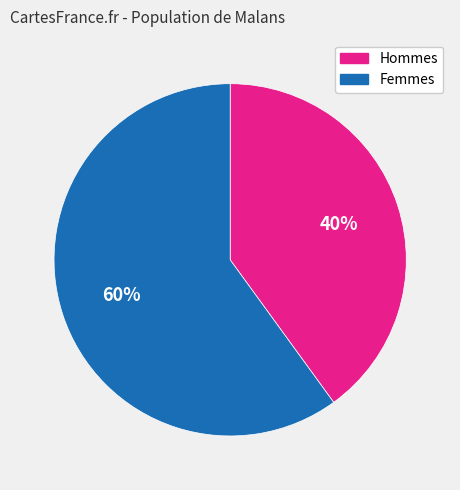

Does any single category account for the majority?

Yes